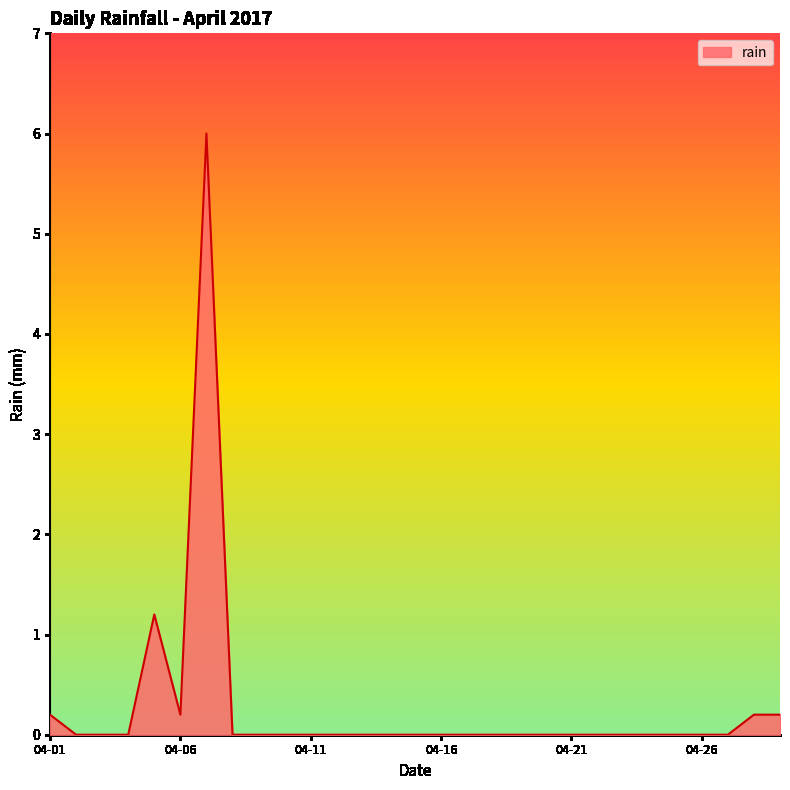

What is the difference between the maximum and minimum values?

6.0